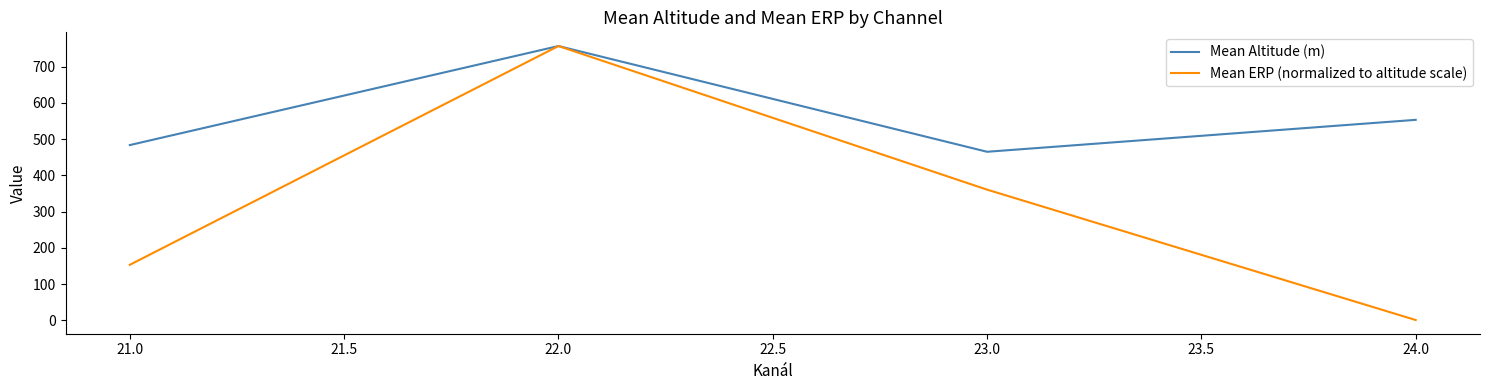

At which label does Mean Altitude (m) first exceed 553?

22.0